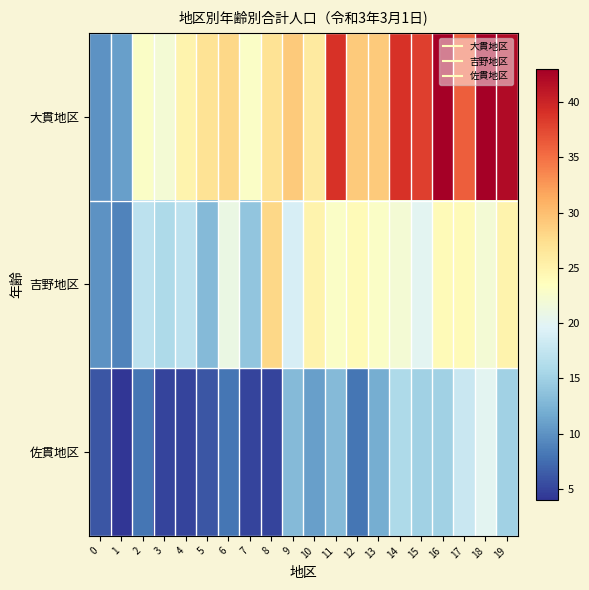

Reading right to left, extract all data points from this chart.

大貫地区: 19=42	18=43	17=36	16=43	15=38	14=39	13=29	12=29	11=39	10=26	9=29	8=27	7=23	6=28	5=27	4=25	3=22	2=23	1=11	0=10
吉野地区: 19=25	18=22	17=24	16=24	15=20	14=22	13=23	12=24	11=23	10=25	9=19	8=28	7=14	6=21	5=13	4=17	3=16	2=17	1=9	0=10
佐貫地区: 19=15	18=20	17=18	16=15	15=15	14=16	13=12	12=8	11=13	10=11	9=13	8=5	7=5	6=8	5=6	4=5	3=5	2=8	1=4	0=6